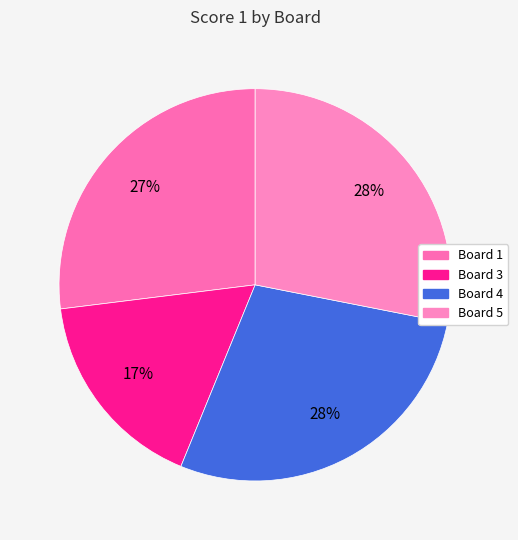

Count the number of slices in the pie.

4